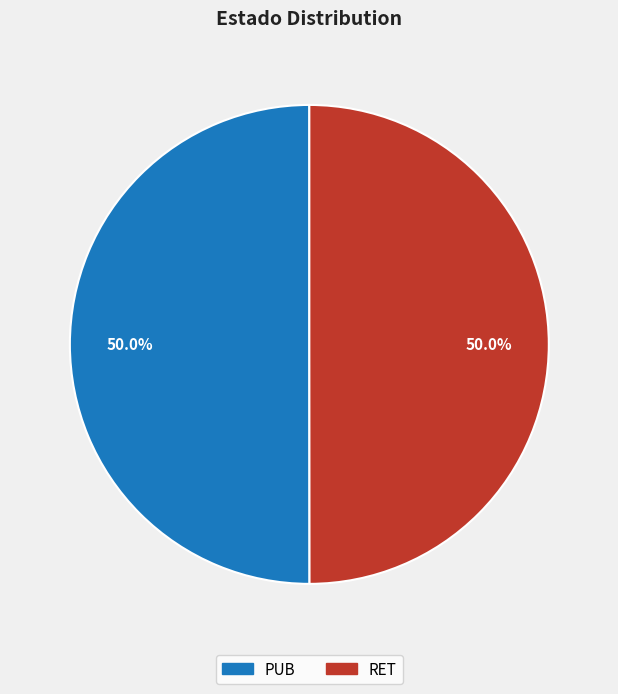

How many slices are in this pie chart?

2